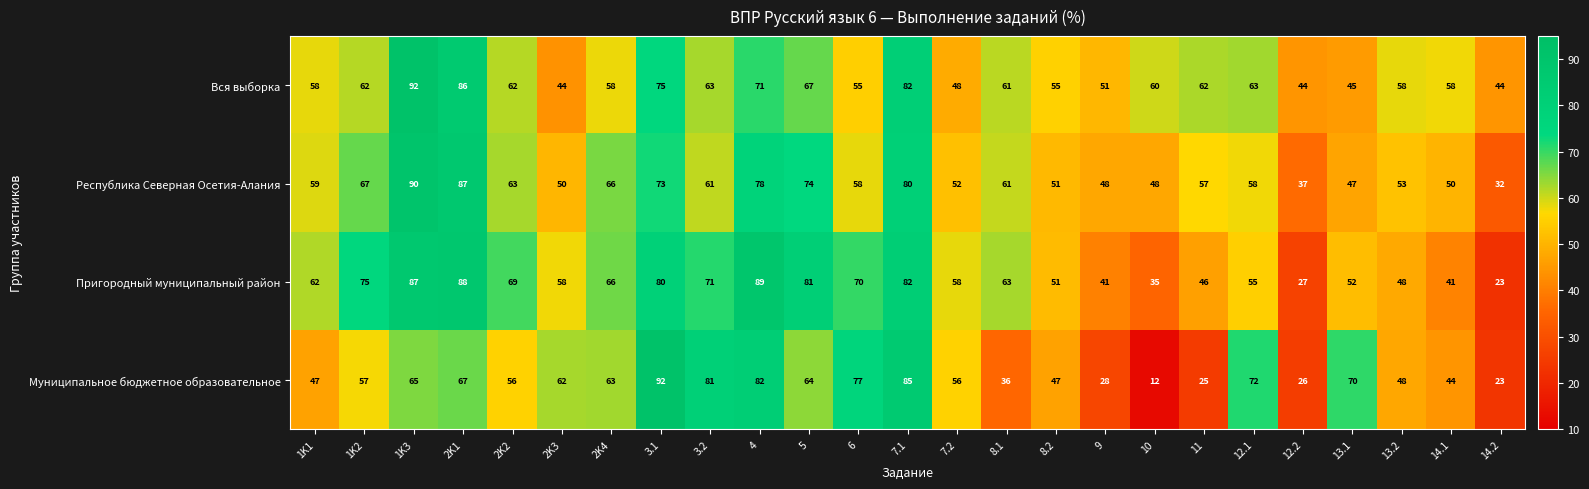

What is the total value across all series at 9?

168